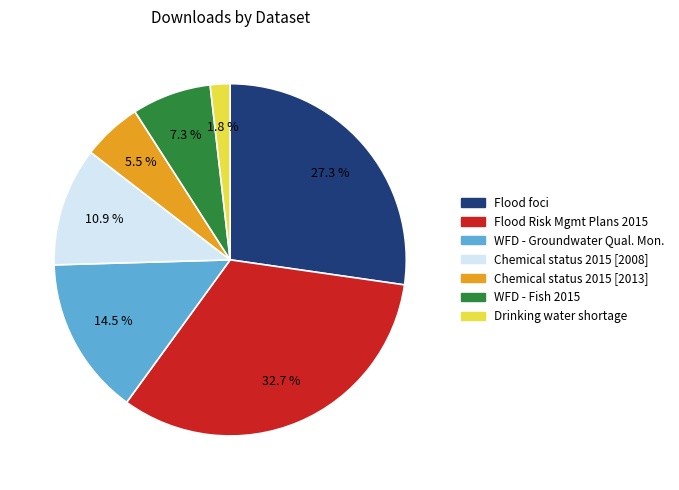

What percentage is NOT represented by Flood Risk Mgmt Plans 2015?

67.3%